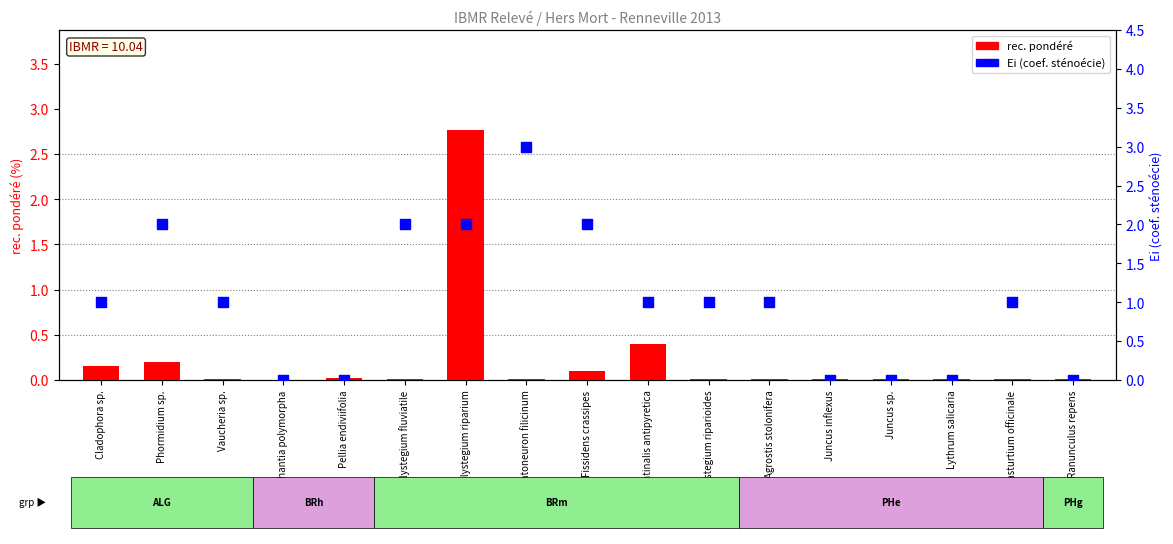

Is the value of rec. pondéré at Lythrum salicaria greater than the value of Ei (coef. stén.) at Fissidens crassipes?

No